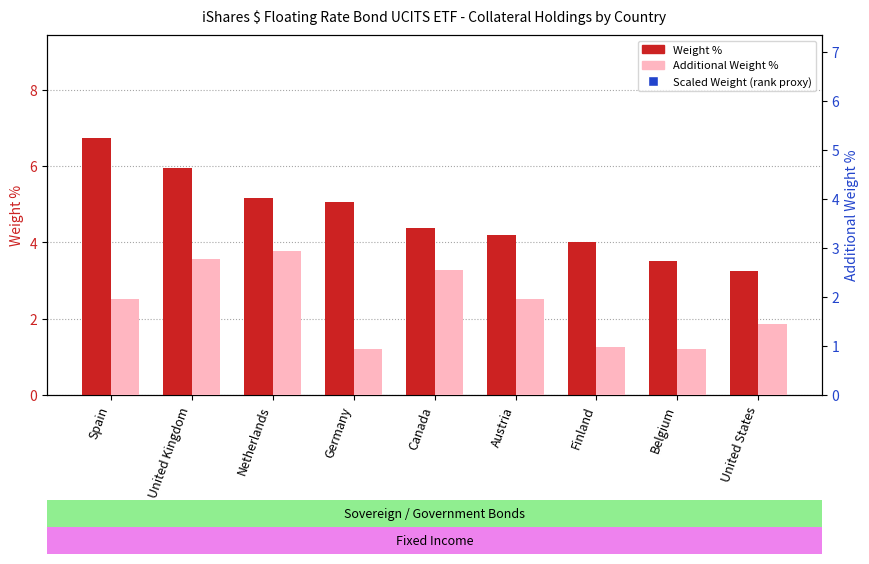

Rank the series at Belgium from highest to lowest value.

Weight %, Additional Weight %